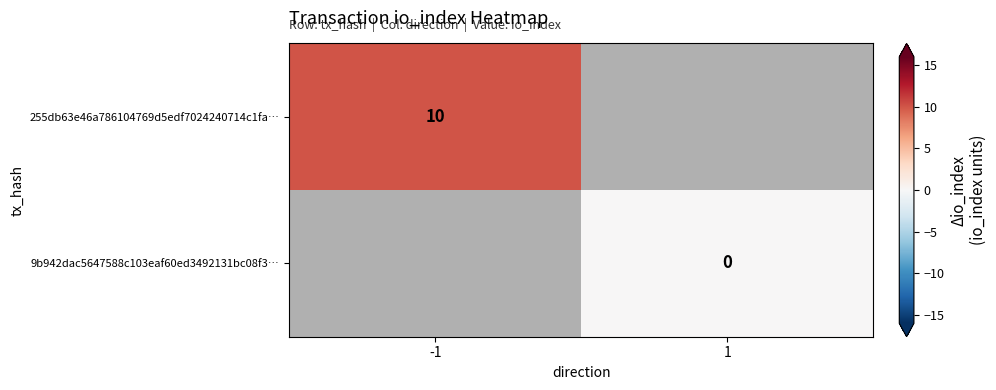

Is the value of 9b942dac5647588c103eaf60ed3492131bc08f3… at 1 greater than the value of 255db63e46a786104769d5edf7024240714c1fa… at -1?

No